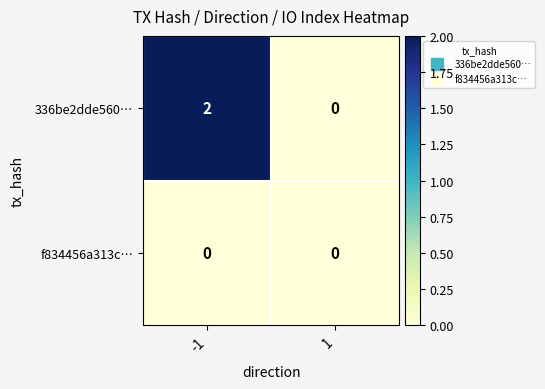

Which series has the largest total across all categories?

336be2dde560…